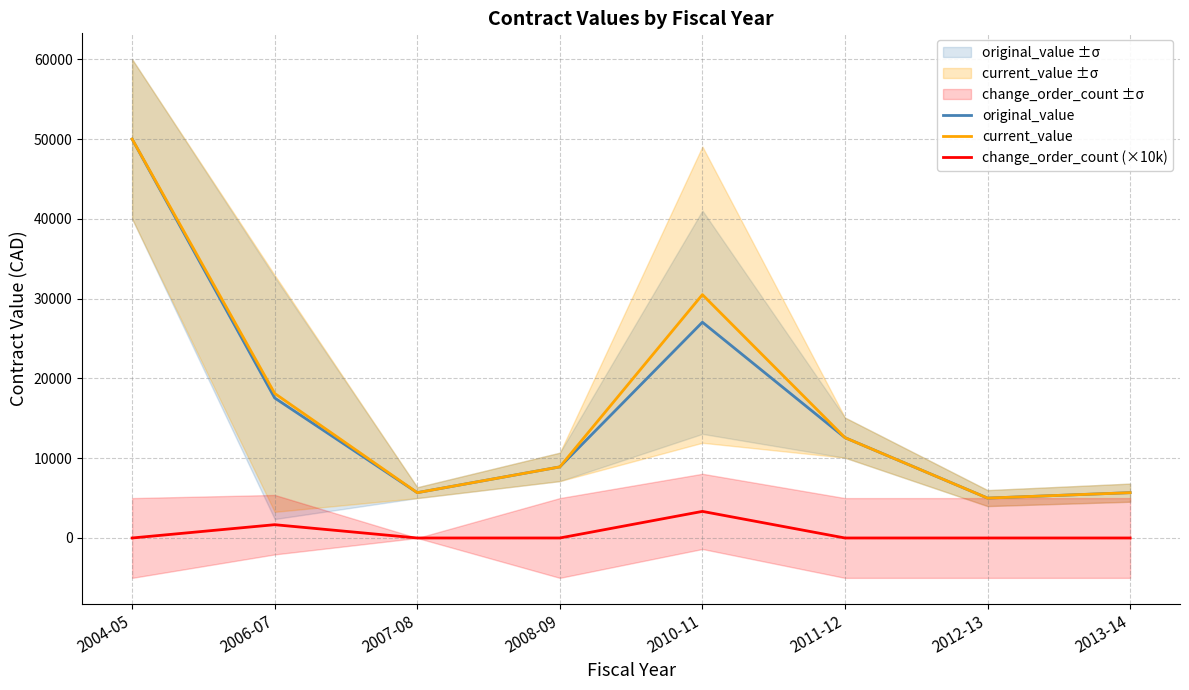

What are all the series names shown in the legend?

original_value, current_value, change_order_count (×10k)